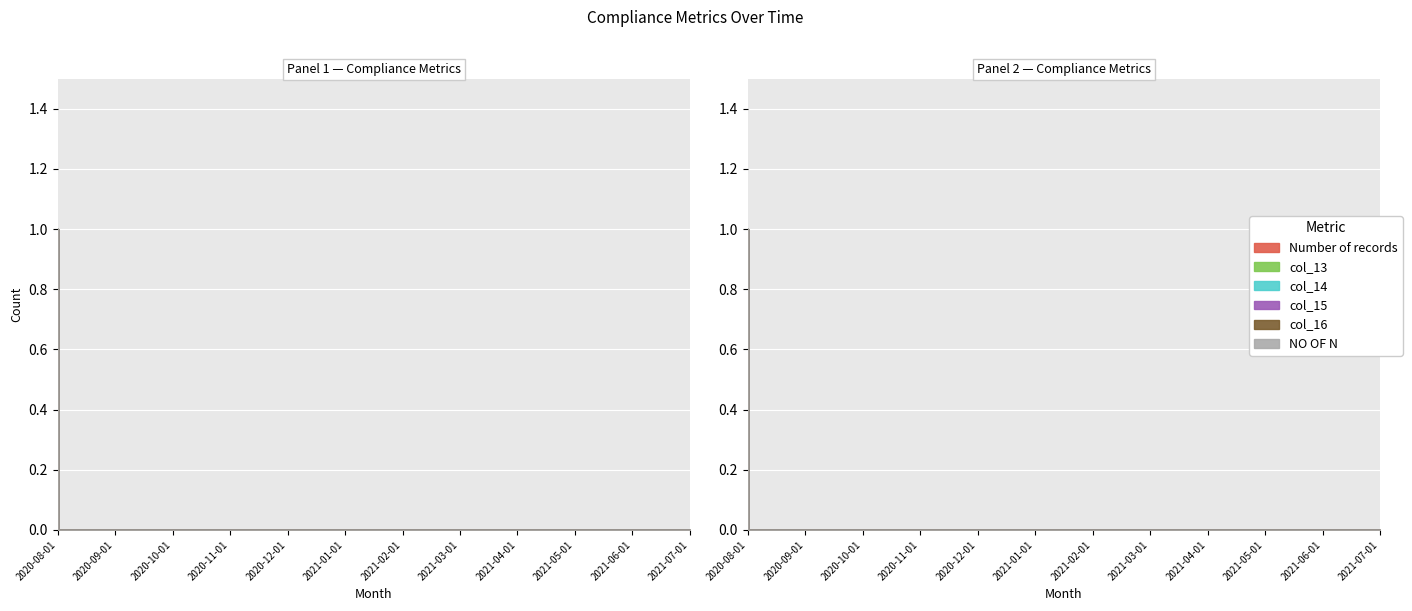

True or false: col_13 and col_15 cross at least once.

False